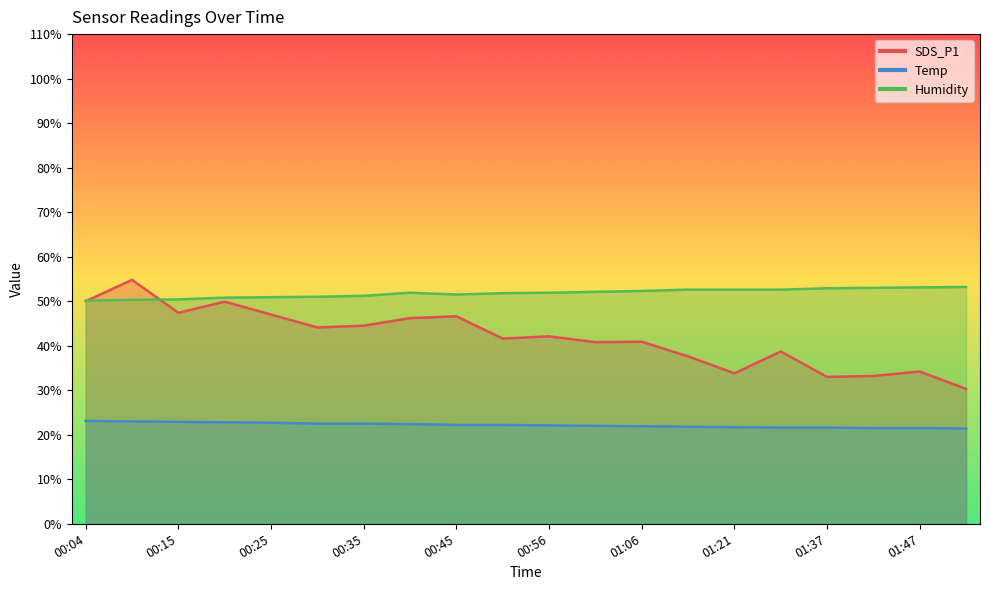

The value of SDS_P1 at 01:01 is 40.8. True or false?

True